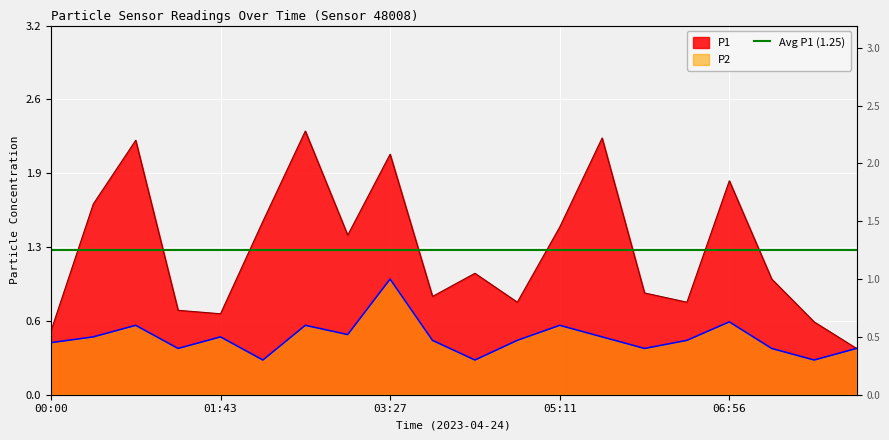

Reading left to right, what are all the values shown in this chart?

P1: 0.6	1.6	2.2	0.7	0.7	1.5	2.3	1.4	2.1	0.8	1.1	0.8	1.4	2.2	0.9	0.8	1.9	1.0	0.6	0.4
P2: 0.5	0.5	0.6	0.4	0.5	0.3	0.6	0.5	1.0	0.5	0.3	0.5	0.6	0.5	0.4	0.5	0.6	0.4	0.3	0.4